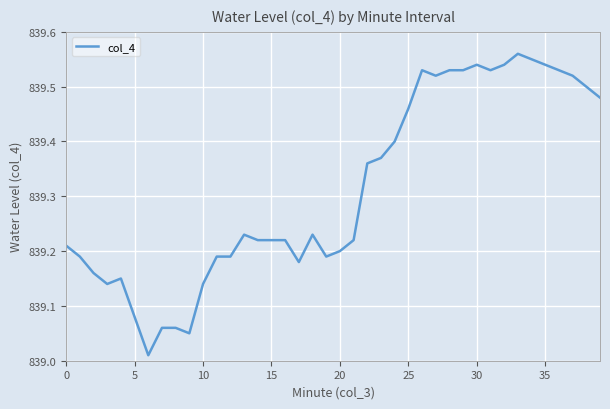

Does the chart display data point markers on the line(s)?

No